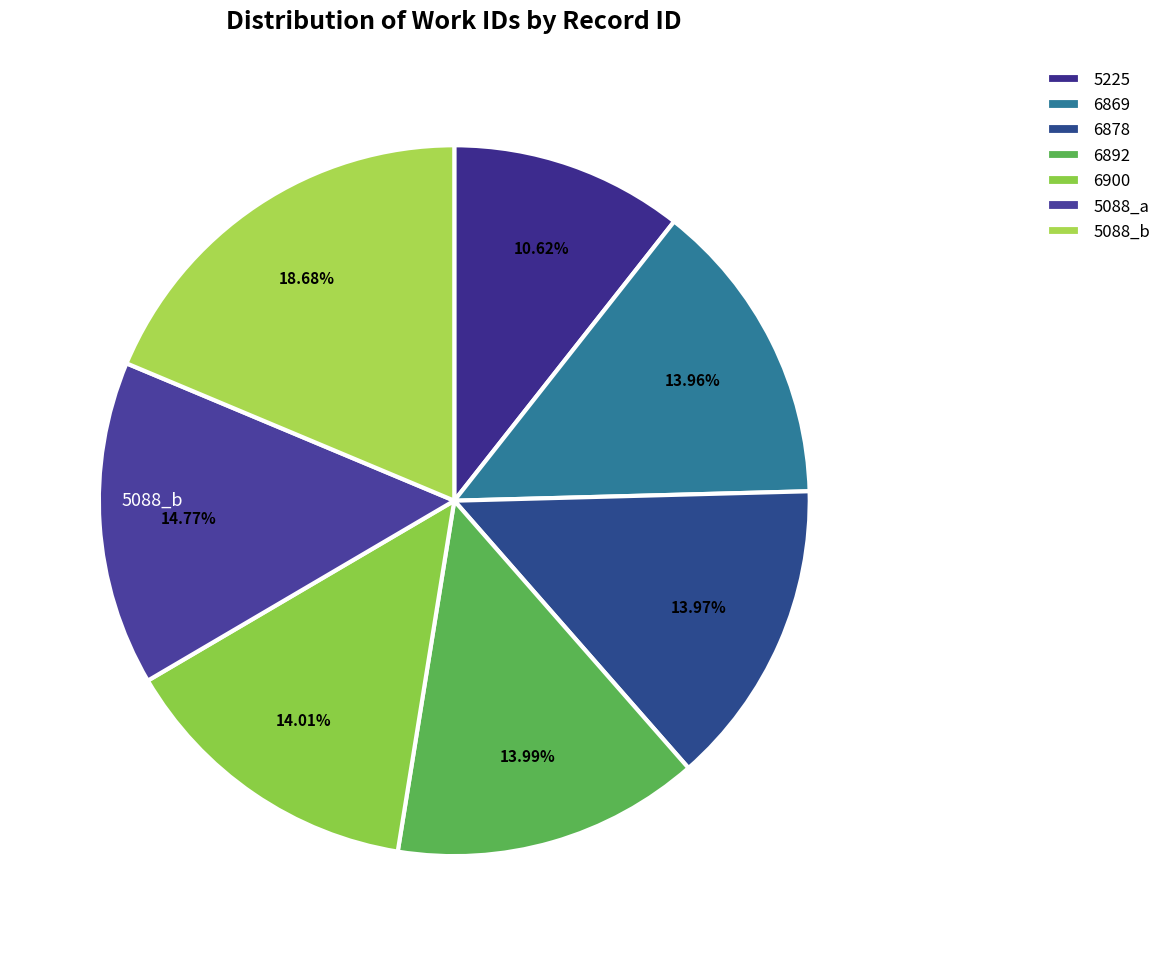

What is the smallest slice in the pie chart?

5225